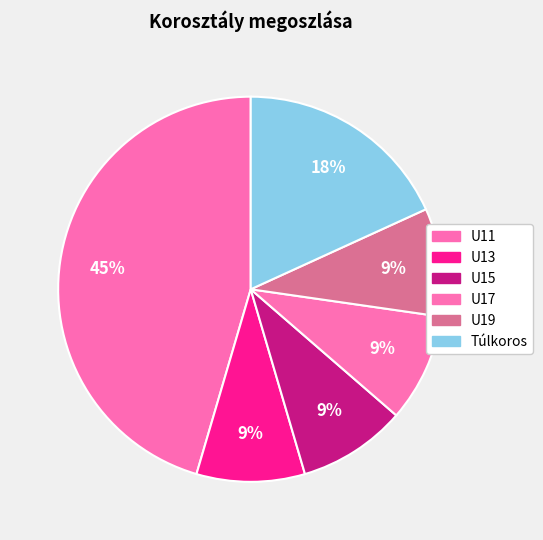

How many slices are in this pie chart?

6